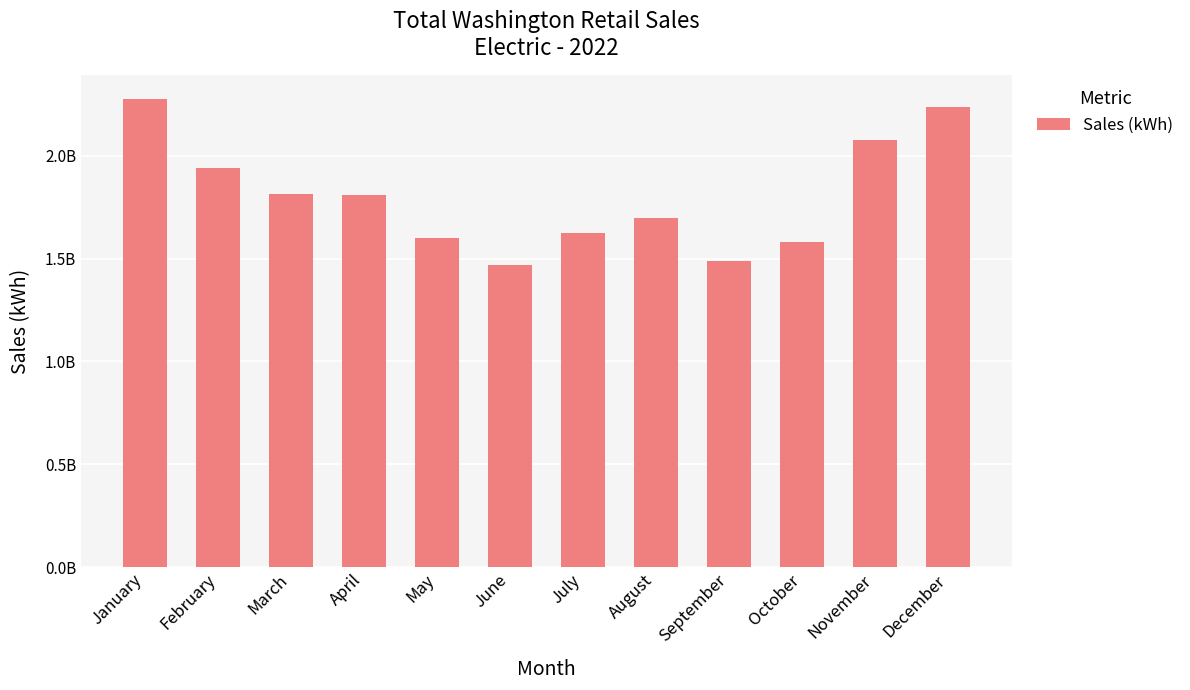

Are the bars horizontal?

No